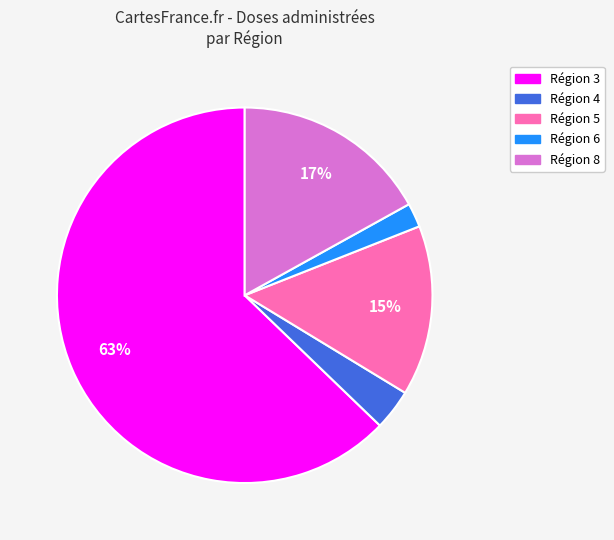

To the nearest percent, what is the average slice percentage?

20%